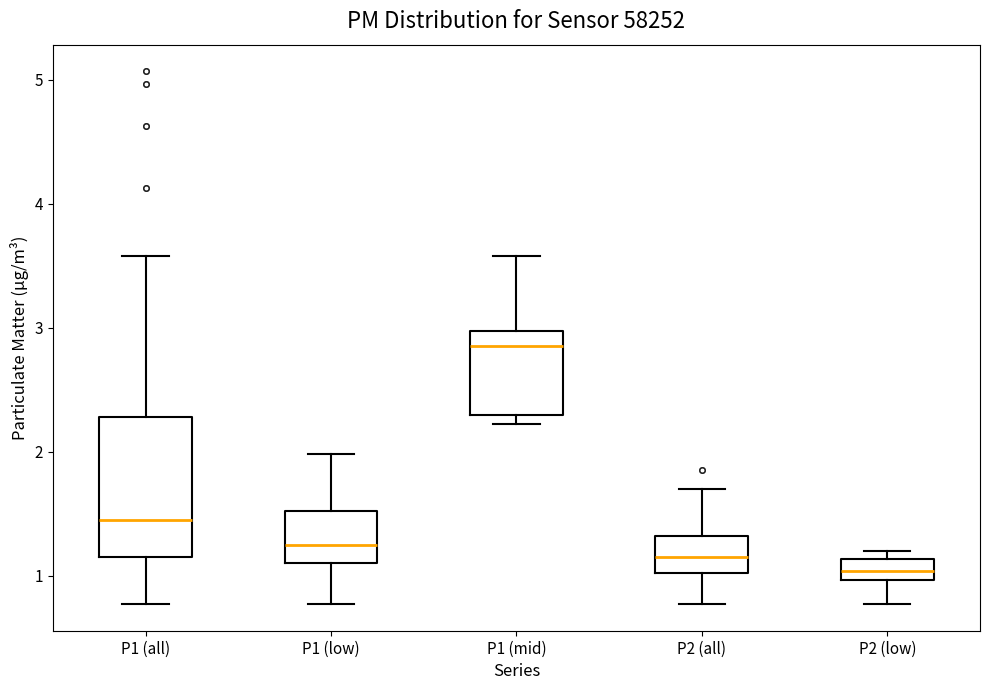

Reading left to right, transcribe this box plot: for each box, give where its median line is, the range the box spans, and where its two whiskers end, as read against the y-axis. The values are not printed on the chart, so give them approximately, as read against the axis.

P1 (all): median 1.5, box 1.2 to 2.3, whiskers 0.8 to 3.6
P1 (low): median 1.3, box 1.1 to 1.5, whiskers 0.8 to 2.0
P1 (mid): median 2.9, box 2.3 to 3.0, whiskers 2.2 to 3.6
P2 (all): median 1.2, box 1.0 to 1.3, whiskers 0.8 to 1.7
P2 (low): median 1.0 (inside the box), box 1.0 to 1.1, whiskers 0.8 to 1.2